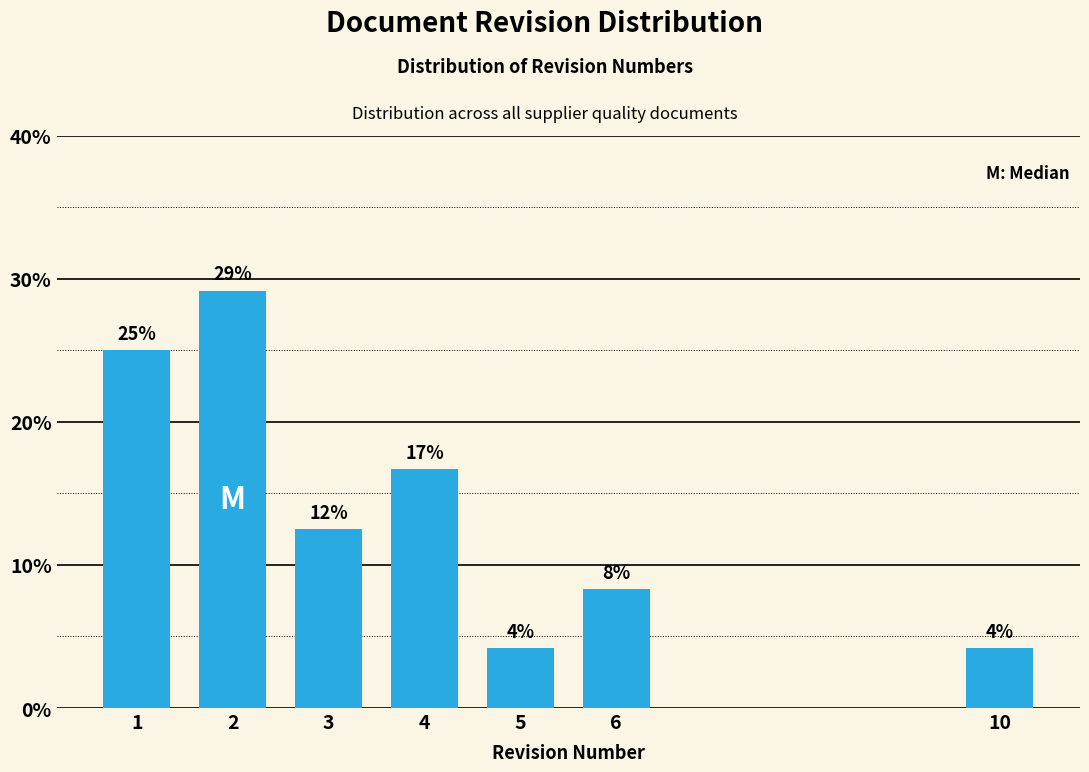

Are the bars horizontal?

No